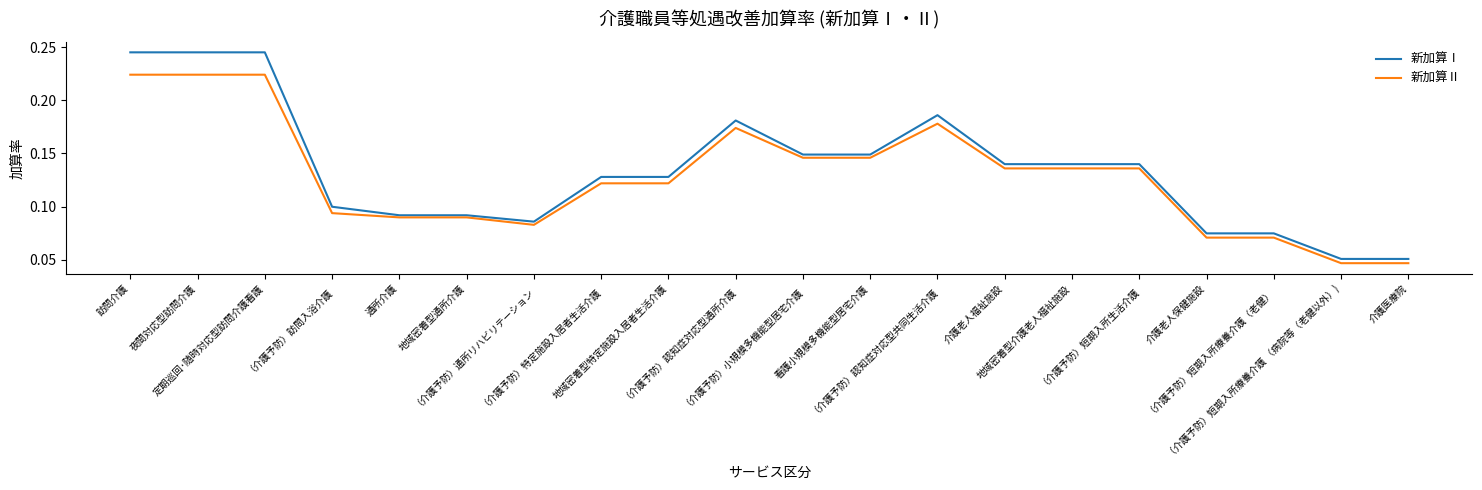

The 新加算Ⅰ series shows 0.0 at （介護予防）通所リハビリテーション. True or false?

False